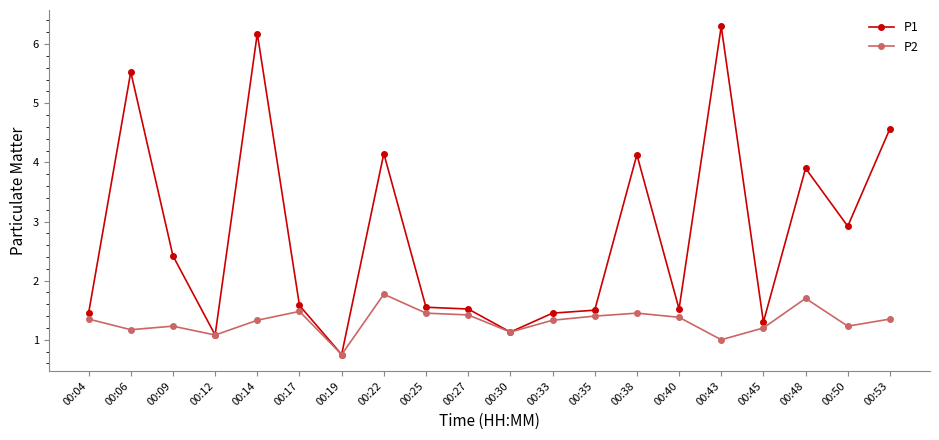

At which category does P1 reach its first local valley?

00:12